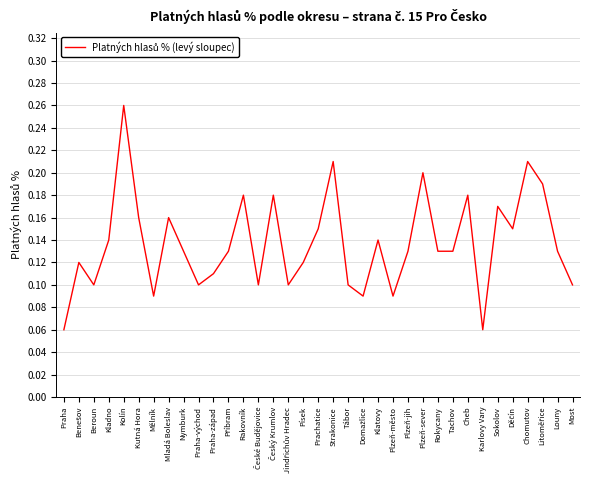

Does the chart display data point markers on the line(s)?

No